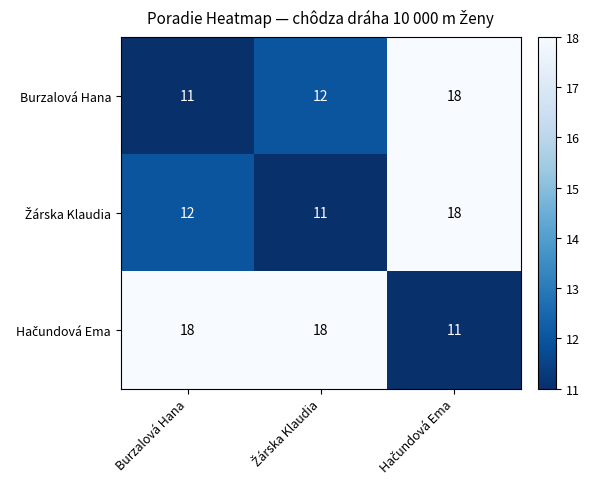

What is the greatest value displayed?

18